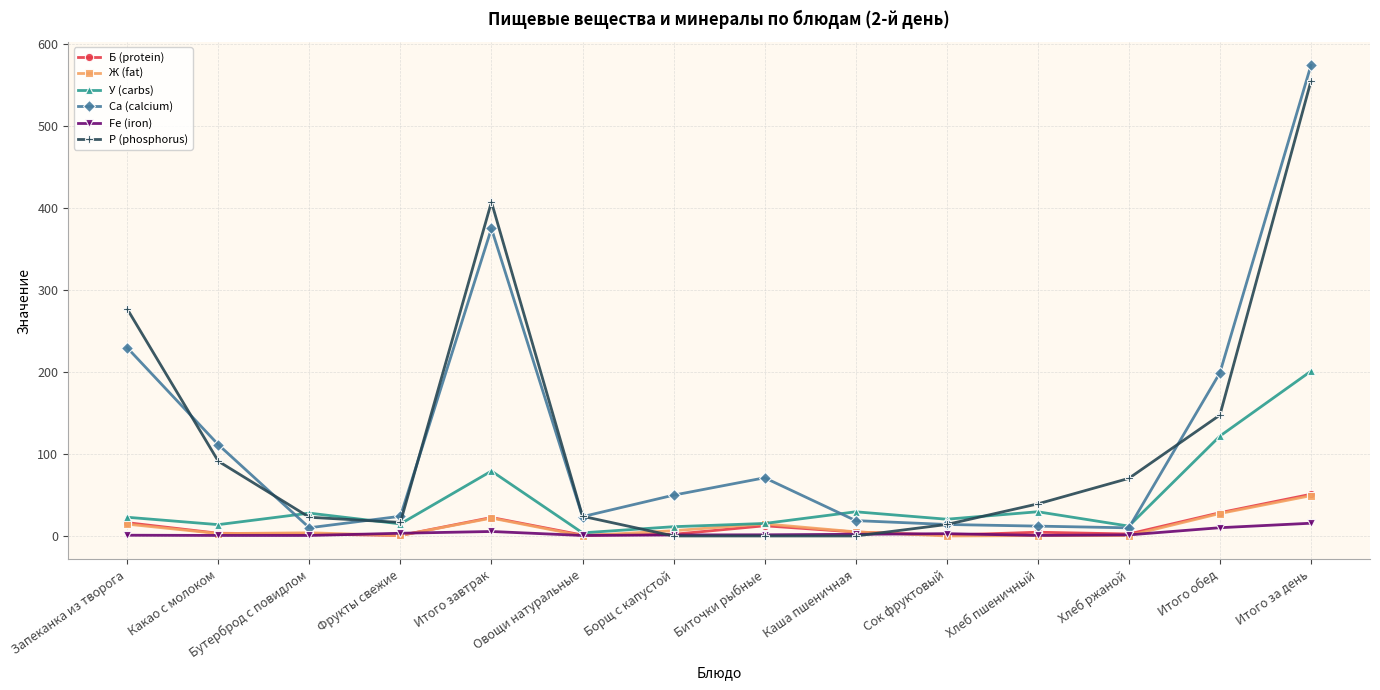

Is this an area chart (filled region under the line)?

No